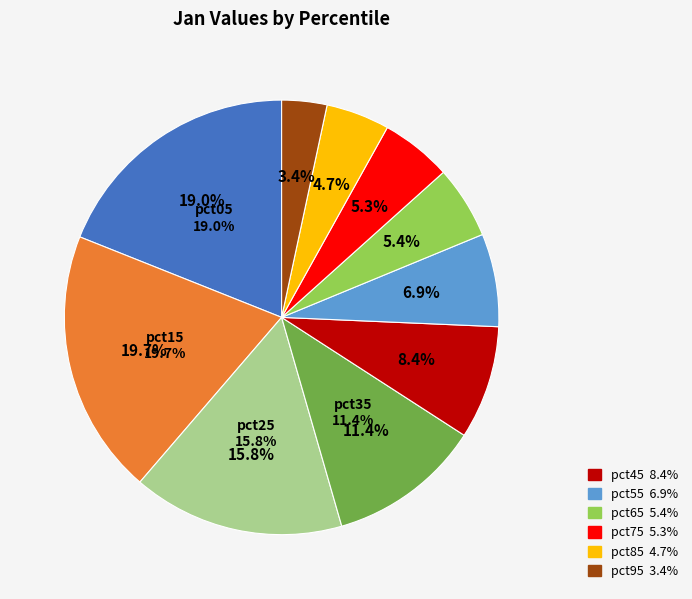

How many segments does this pie chart have?

10